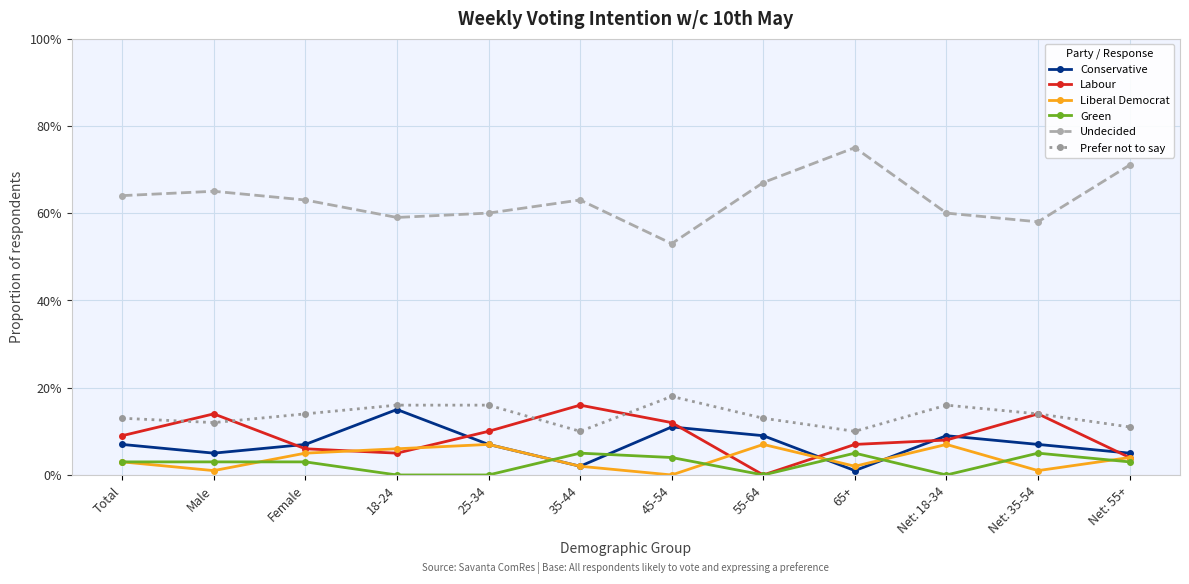

Reading left to right, transcribe all the data shown in this chart.

Conservative: Total=0.1	Male=0.1	Female=0.1	18-24=0.1	25-34=0.1	35-44=0.0	45-54=0.1	55-64=0.1	65+=0.0	Net: 18-34=0.1	Net: 35-54=0.1	Net: 55+=0.1
Labour: Total=0.1	Male=0.1	Female=0.1	18-24=0.1	25-34=0.1	35-44=0.2	45-54=0.1	55-64=0.0	65+=0.1	Net: 18-34=0.1	Net: 35-54=0.1	Net: 55+=0.0
Liberal Democrat: Total=0.0	Male=0.0	Female=0.1	18-24=0.1	25-34=0.1	35-44=0.0	45-54=0.0	55-64=0.1	65+=0.0	Net: 18-34=0.1	Net: 35-54=0.0	Net: 55+=0.0
Green: Total=0.0	Male=0.0	Female=0.0	18-24=0.0	25-34=0.0	35-44=0.1	45-54=0.0	55-64=0.0	65+=0.1	Net: 18-34=0.0	Net: 35-54=0.1	Net: 55+=0.0
Undecided: Total=0.6	Male=0.7	Female=0.6	18-24=0.6	25-34=0.6	35-44=0.6	45-54=0.5	55-64=0.7	65+=0.8	Net: 18-34=0.6	Net: 35-54=0.6	Net: 55+=0.7
Prefer not to say: Total=0.1	Male=0.1	Female=0.1	18-24=0.2	25-34=0.2	35-44=0.1	45-54=0.2	55-64=0.1	65+=0.1	Net: 18-34=0.2	Net: 35-54=0.1	Net: 55+=0.1